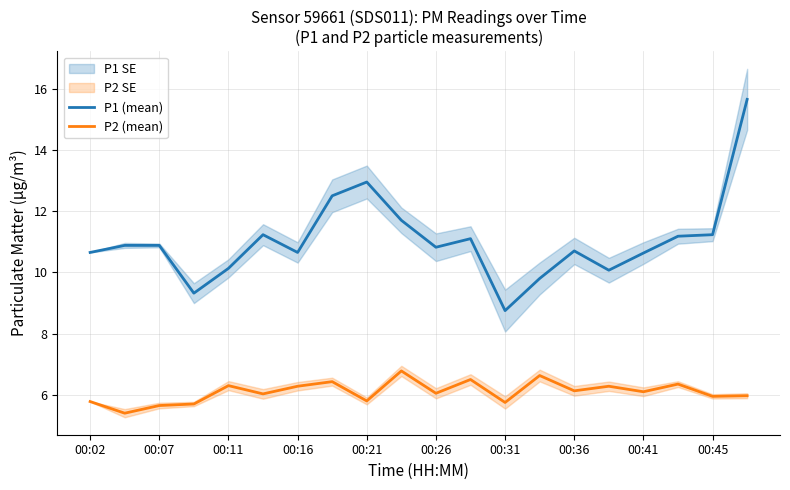

What is the sum of all P2 (mean) values?

121.9